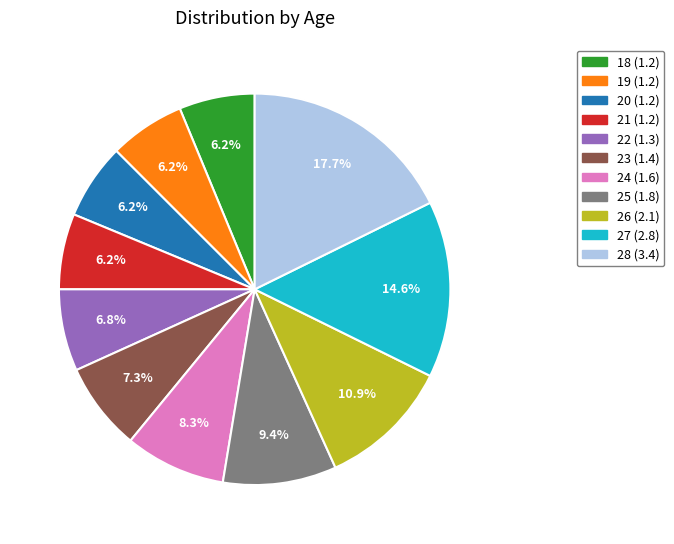

Is there a majority slice in this chart?

No